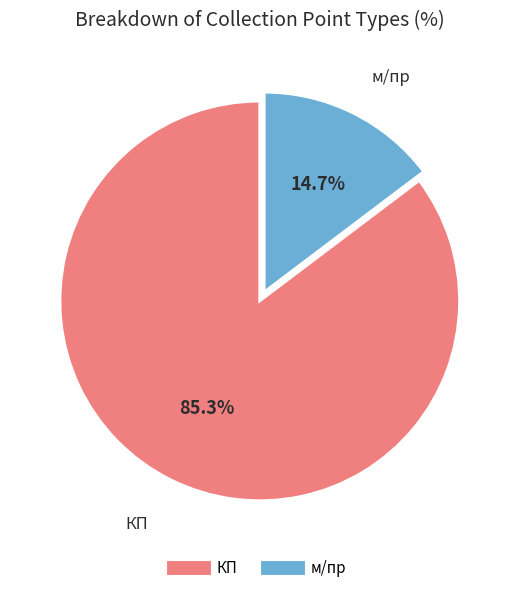

To the nearest percent, what is the difference between the м/пр and КП slice percentages?

71%